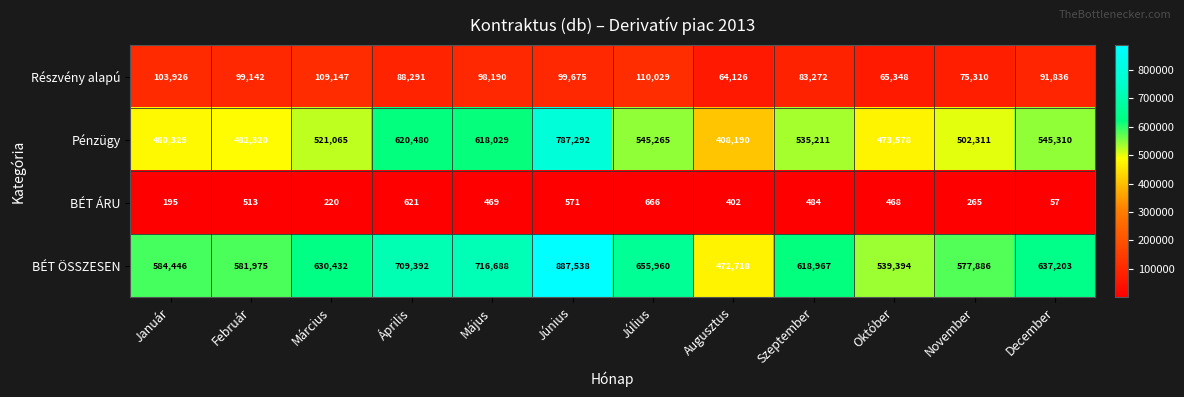

What is the approximate value of BÉT ÖSSZESEN at Május?

716688